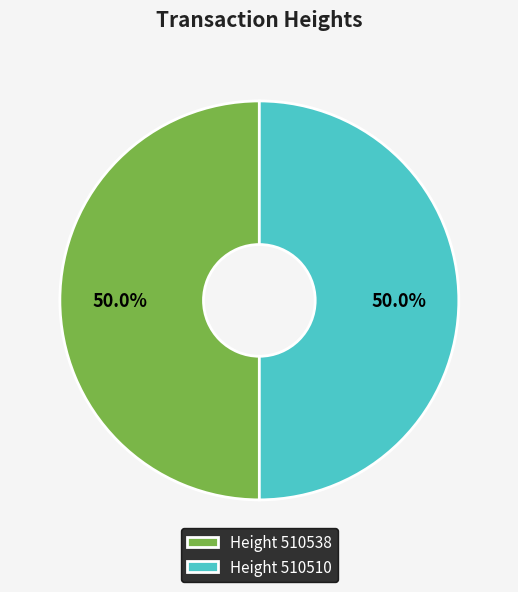

What is the total percentage of Height 510510 and Height 510538?

100.0%